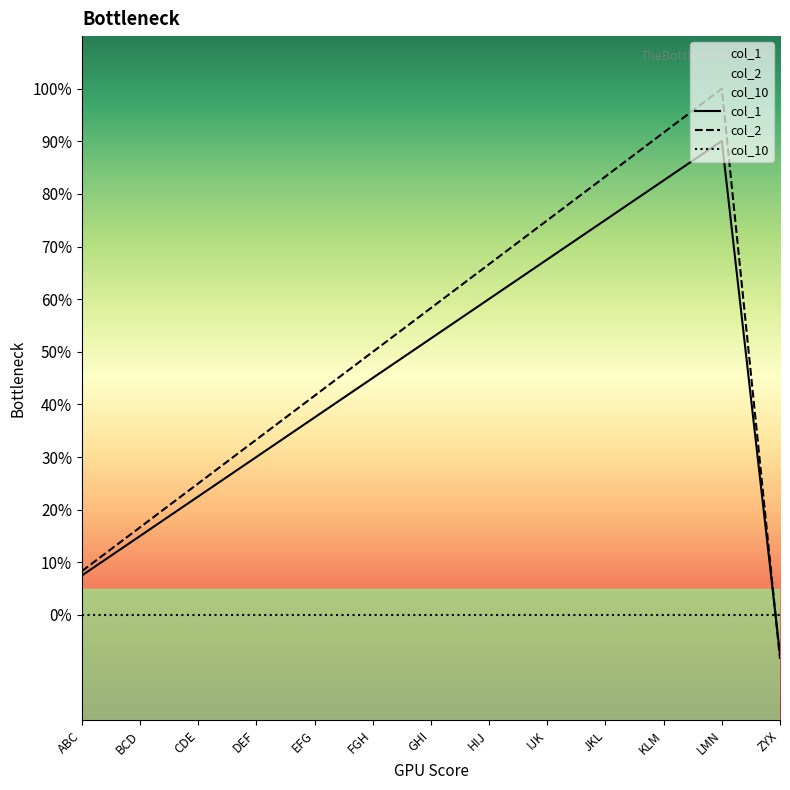

What is the value of the col_1 point at the 7th from the left?

52.6